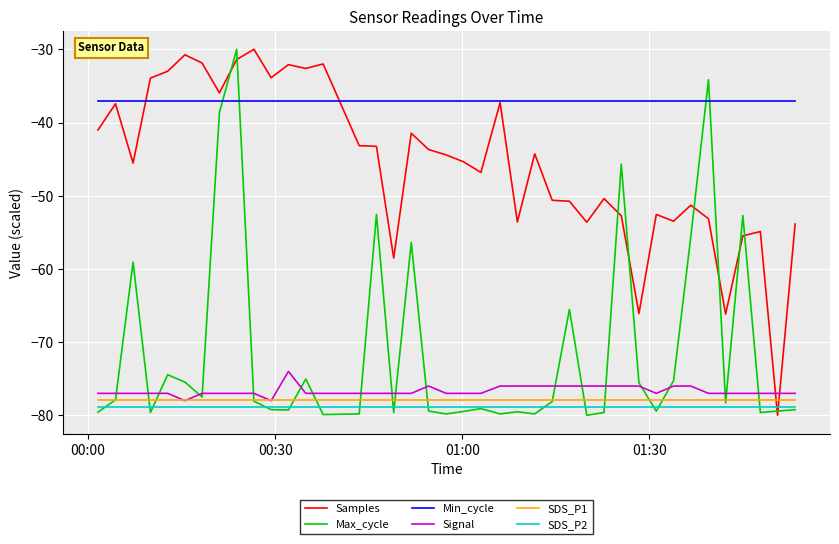

True or false: SDS_P2 and SDS_P1 cross at least once.

False